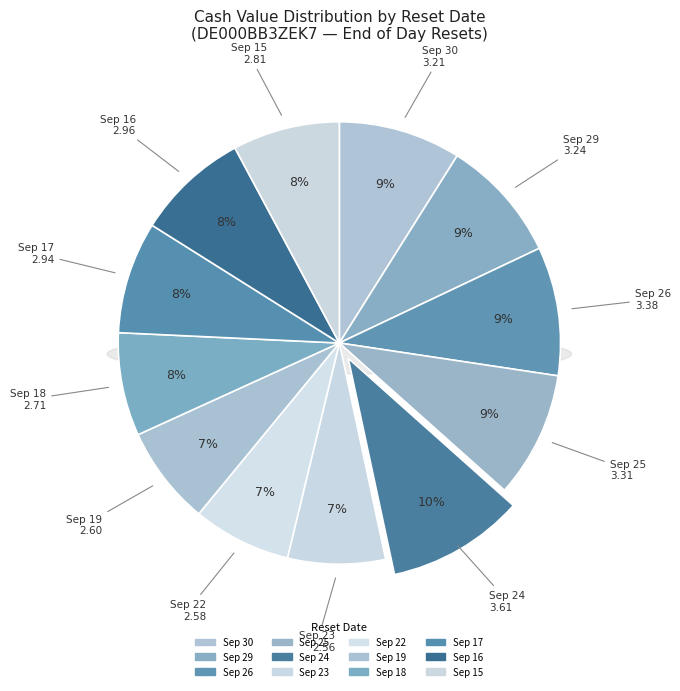

Do 2025-09-17 and 2025-09-30 together represent more than half of the pie?

No